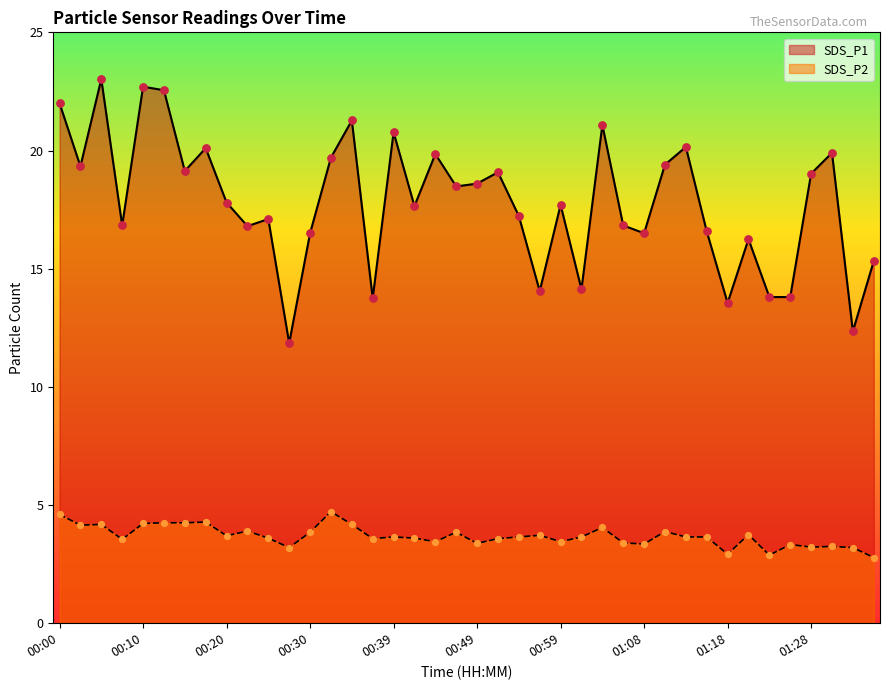

What is the total value across all series at 00:34?

25.4